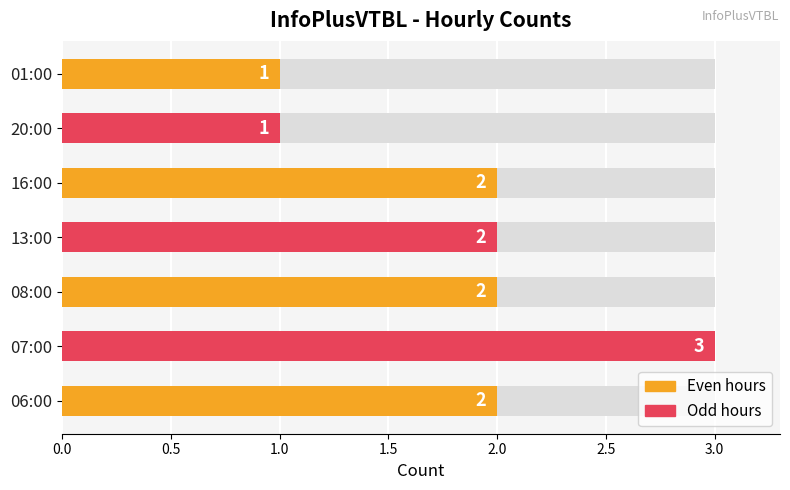

Reading left to right, what are all the values shown in this chart?

2	3	2	2	2	1	1